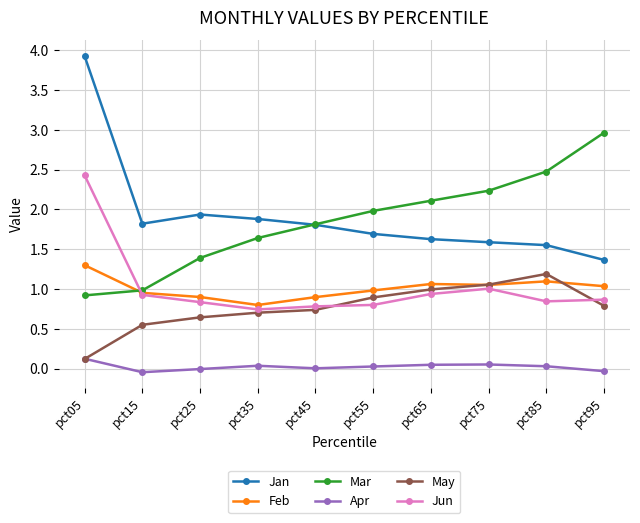

True or false: Feb and Apr intersect in this chart.

False